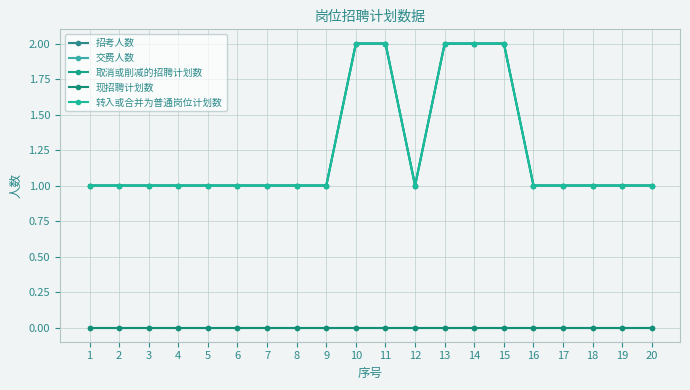

Is this an area chart (filled region under the line)?

No